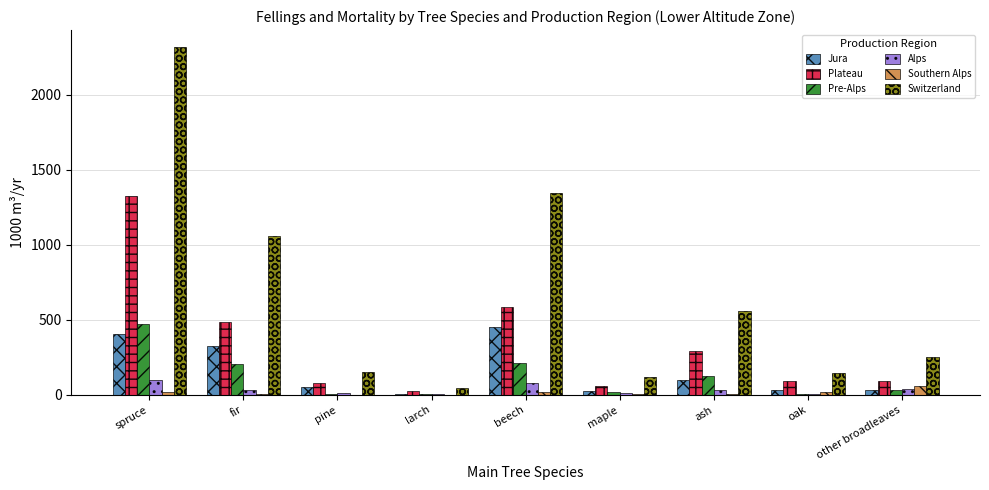

How many distinct data groups are displayed?

6